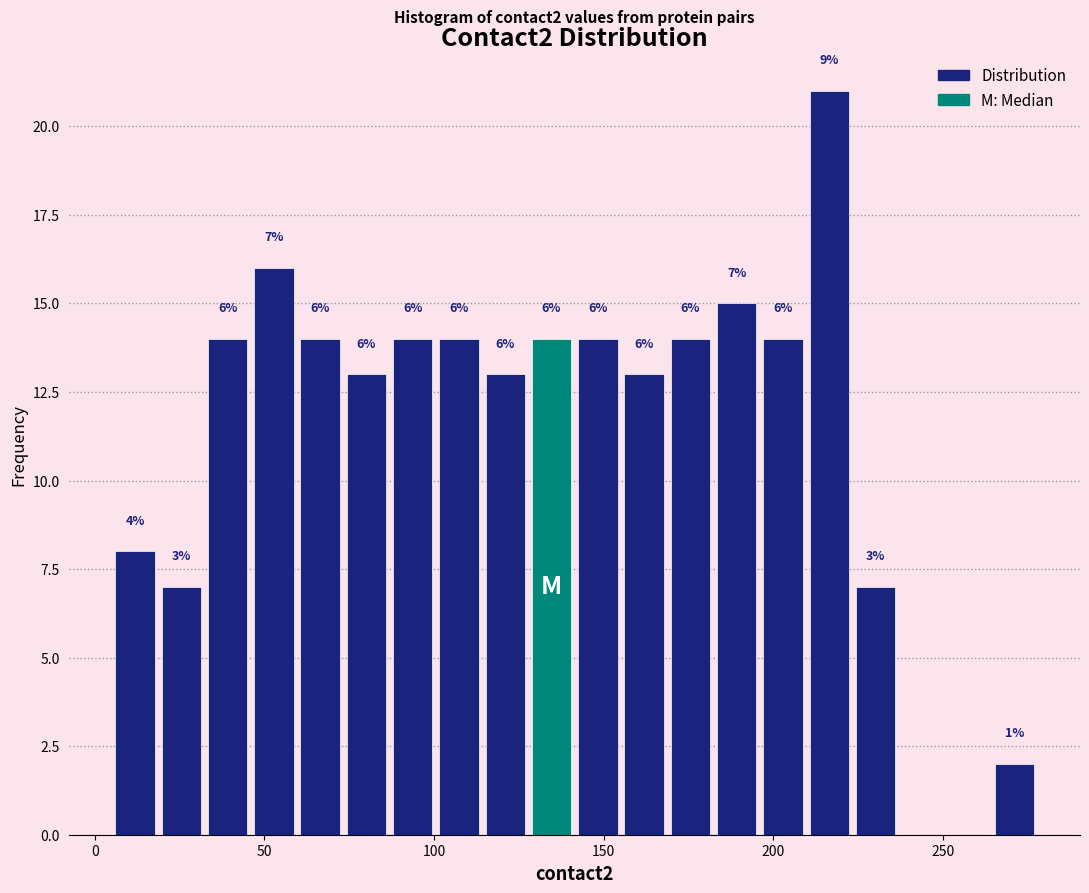

Read against the x-axis, roughly where is the centre of the tallest bar?

215